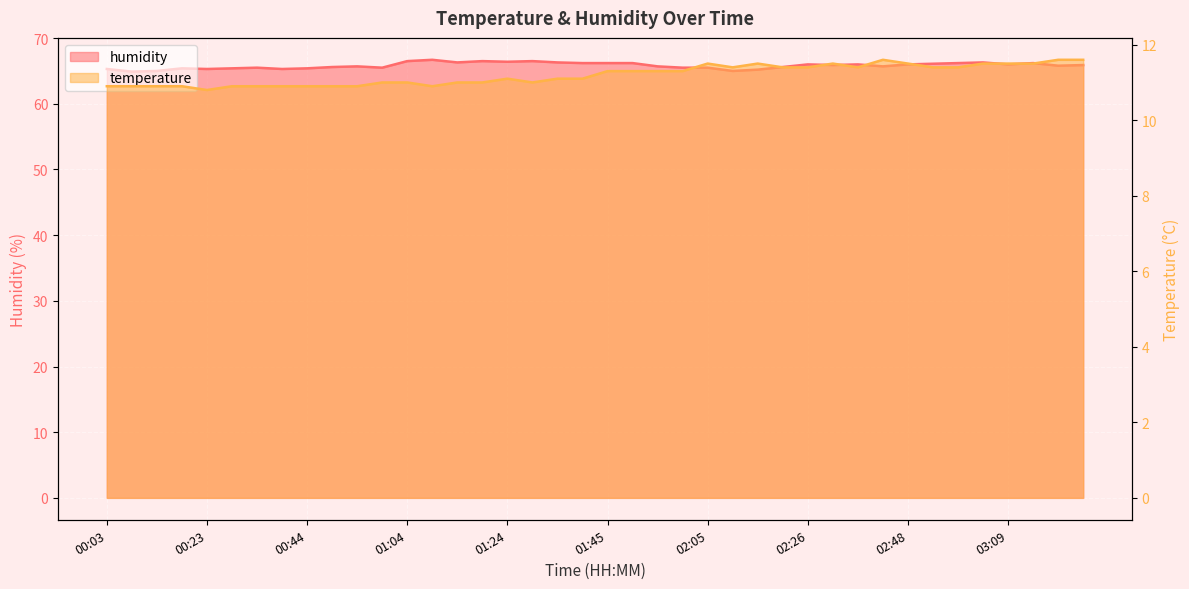

Reading right to left, extract all data points from this chart.

temperature: 11.6	11.6	11.5	11.5	11.5	11.4	11.4	11.5	11.6	11.4	11.5	11.4	11.4	11.5	11.4	11.5	11.3	11.3	11.3	11.3	11.1	11.1	11.0	11.1	11.0	11.0	10.9	11.0	11.0	10.9	10.9	10.9	10.9	10.9	10.9	10.8	10.9	10.9	10.9	10.9
humidity: 65.9	65.8	66.2	66.0	66.3	66.2	66.1	66.0	65.7	66.0	65.9	66.0	65.6	65.2	65.0	65.5	65.5	65.7	66.2	66.2	66.2	66.3	66.5	66.4	66.5	66.3	66.7	66.5	65.5	65.7	65.6	65.4	65.3	65.5	65.4	65.3	65.4	65.0	64.9	65.3